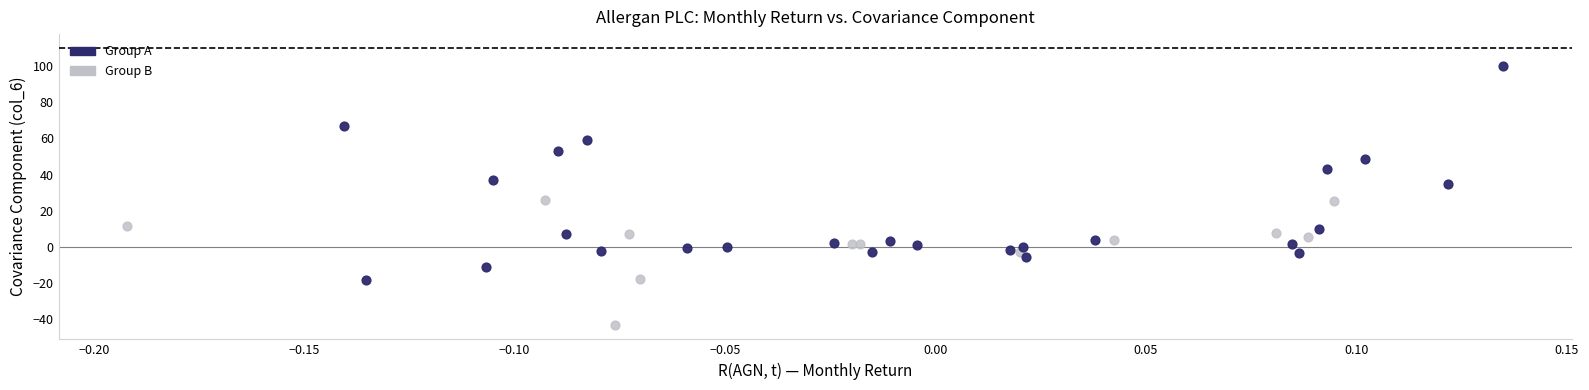

Which series contains the highest Y value?

Group A